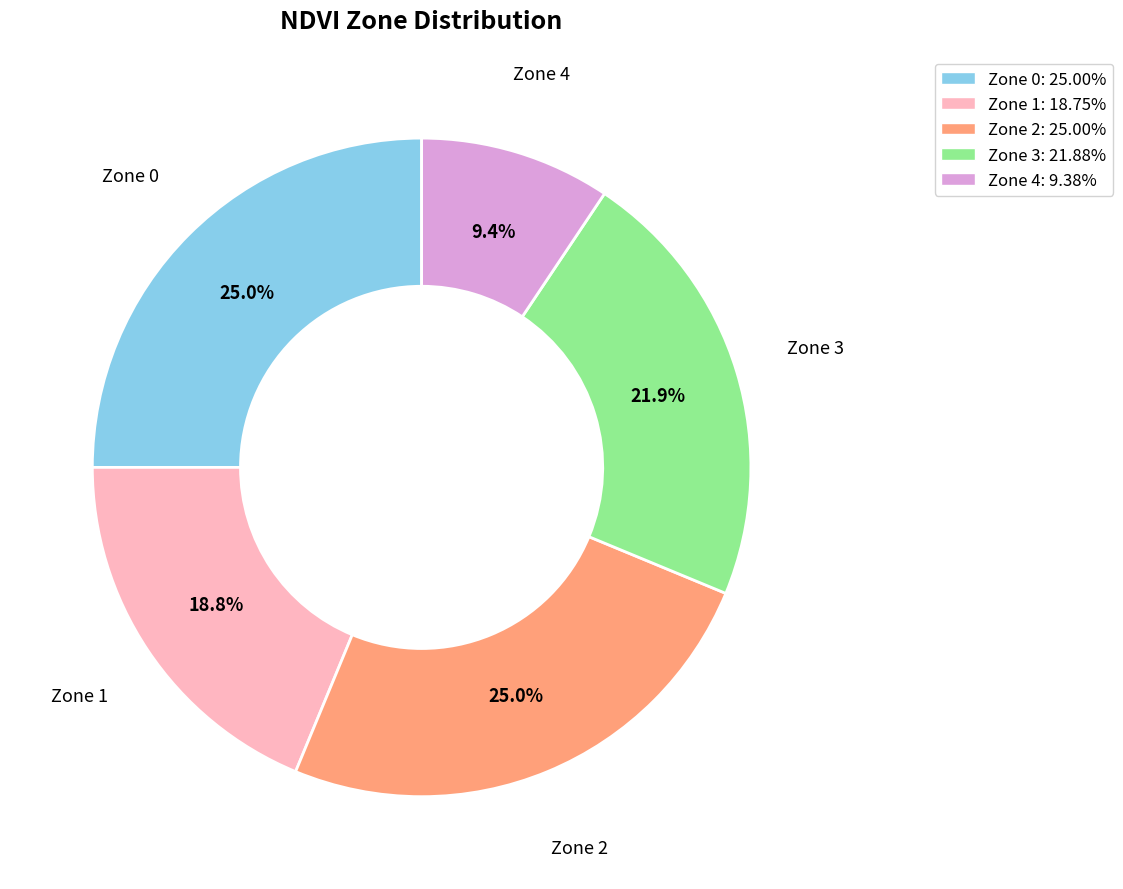

What is the ratio of the value at Zone 4: 9.38% to the value at Zone 1: 18.75%?

0.5